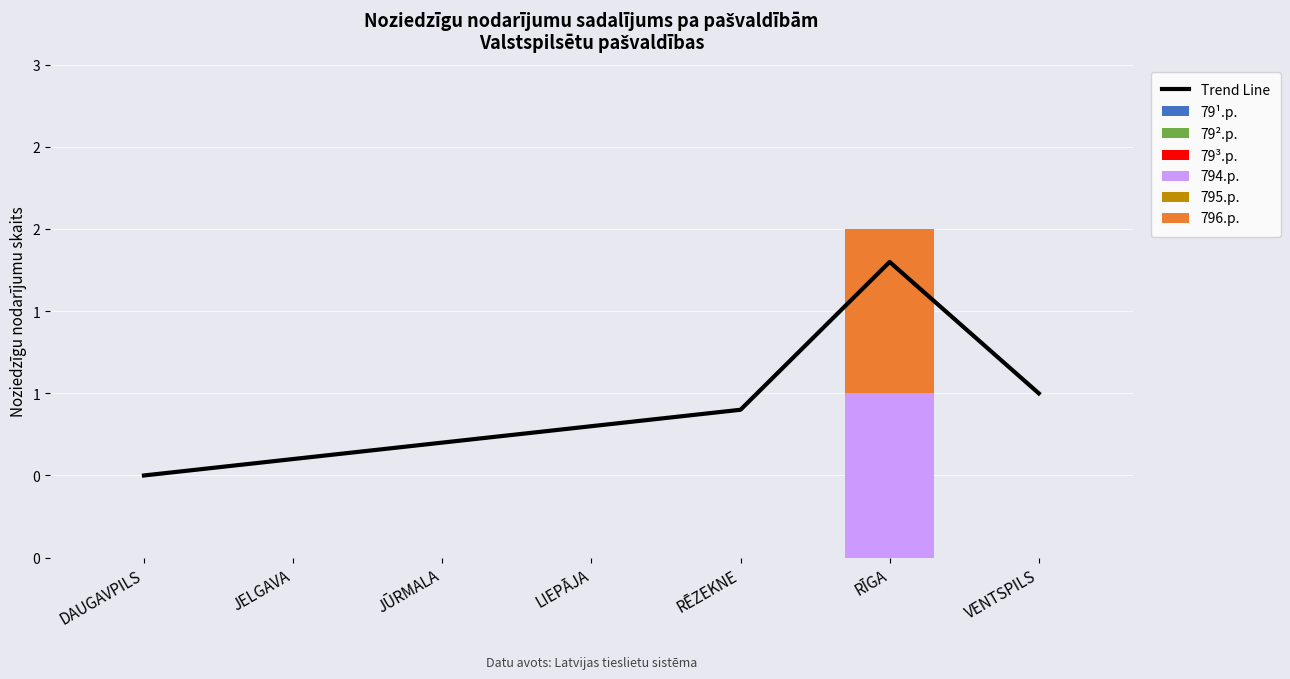

Is the value of 795.p. at JELGAVA greater than the value of 79³.p. at RĪGA?

No